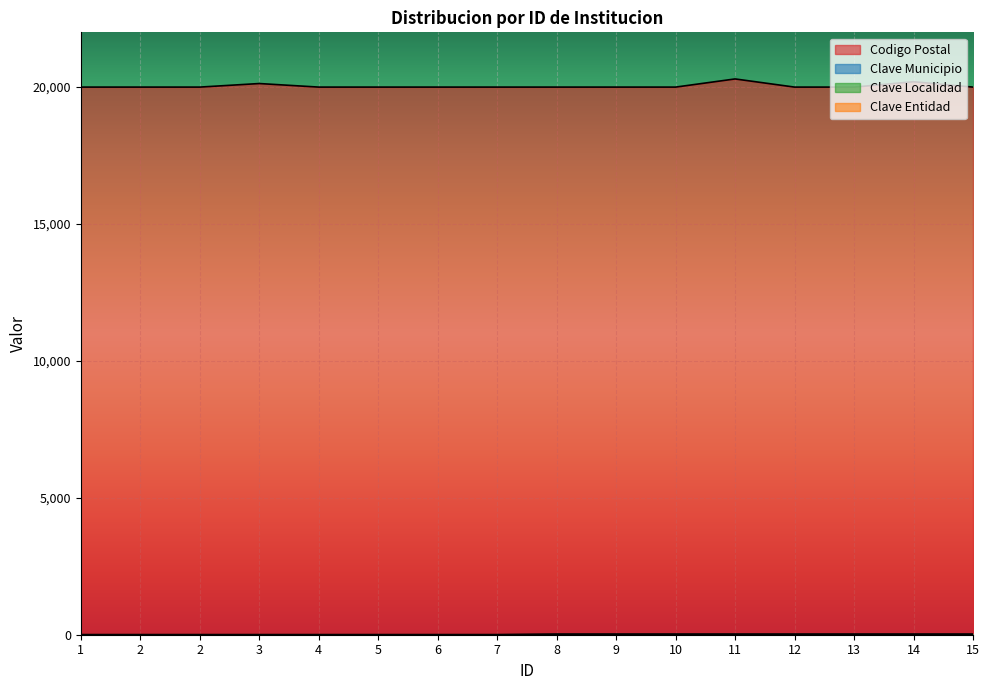

How many distinct data groups are displayed?

4